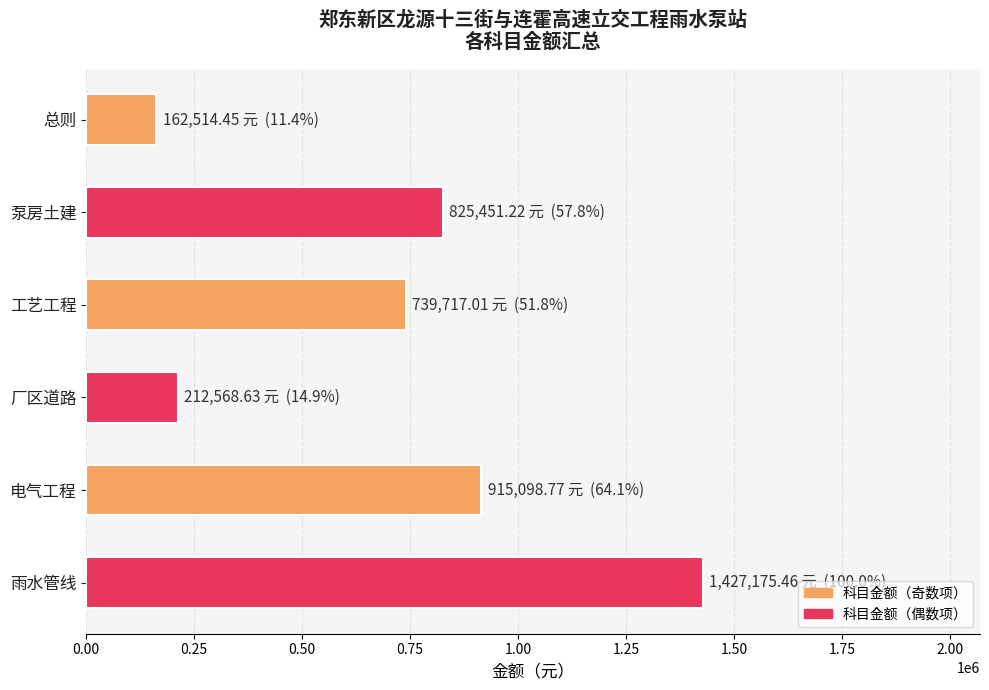

What is the smallest value displayed?

162514.5